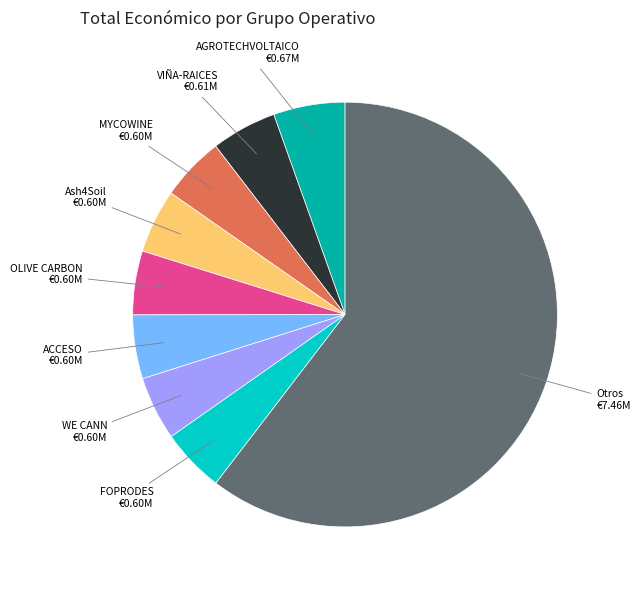

Is there any slice that represents more than half of the pie?

Yes